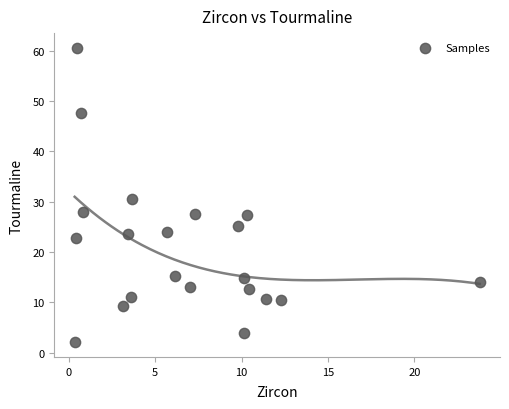

What is the range of Y values (max minus min)?

58.4